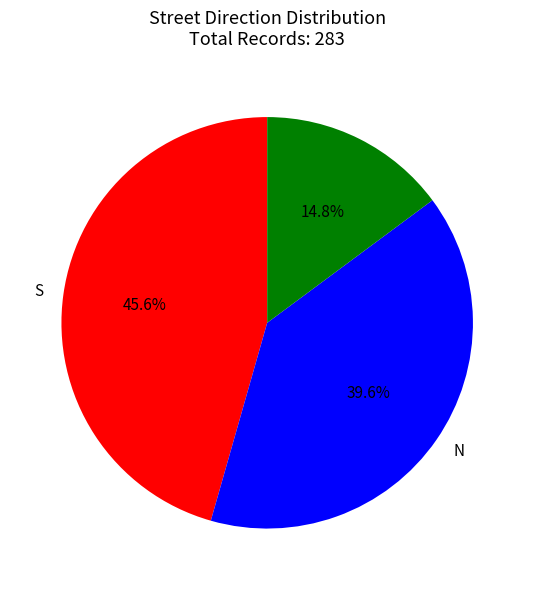

Is there a majority slice in this chart?

No